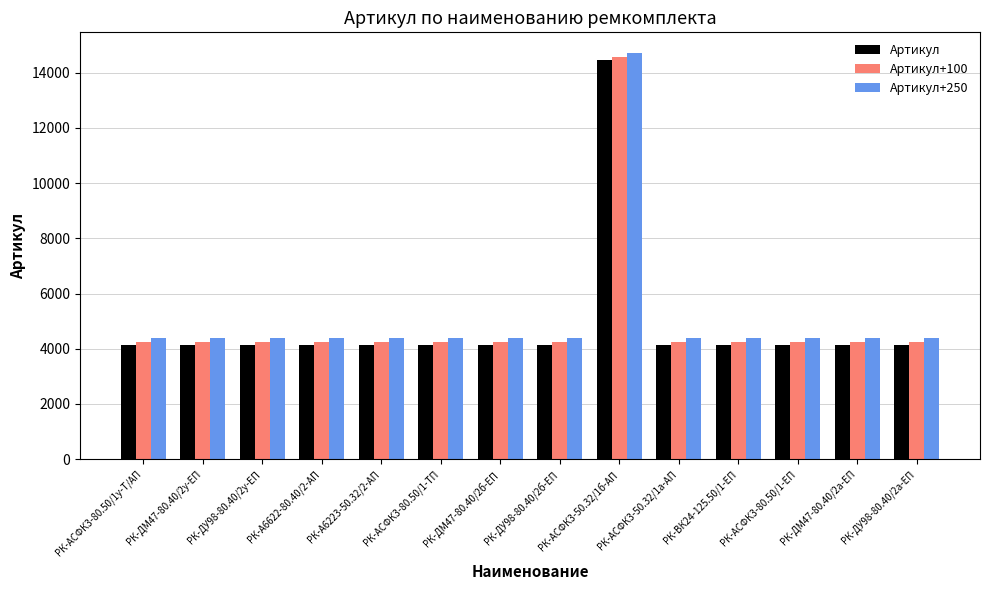

What are all the series names shown in the legend?

Артикул, Артикул+100, Артикул+250